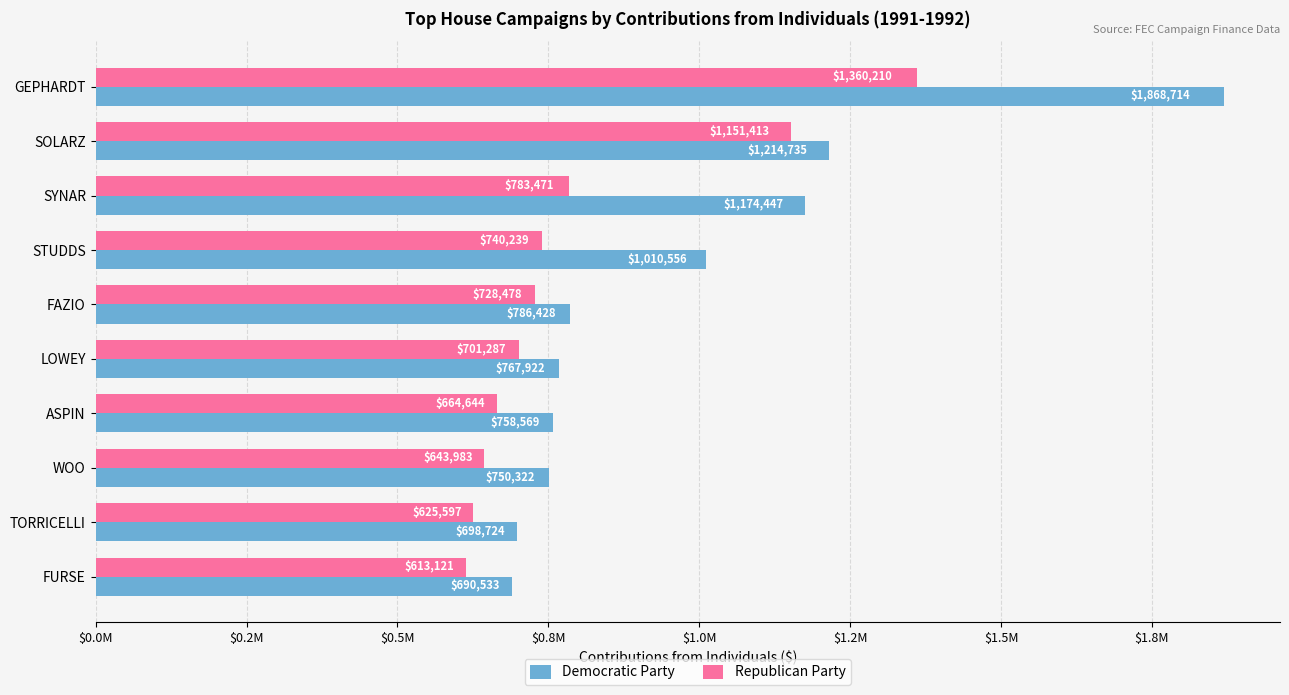

What are all the series names shown in the legend?

Democratic Party, Republican Party